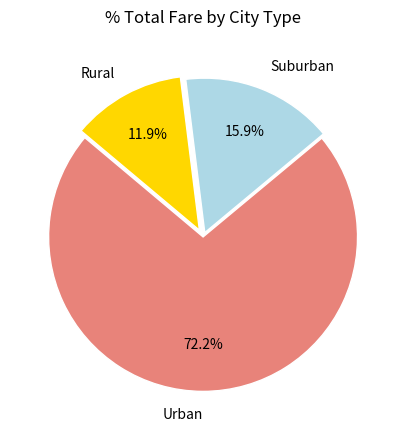

What is the largest slice in the pie chart?

Urban